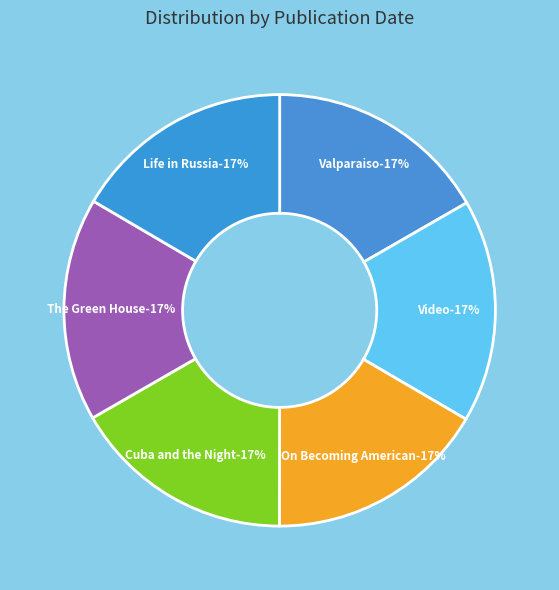

Is it true that On Becoming American (6275) is 17% of the pie?

True